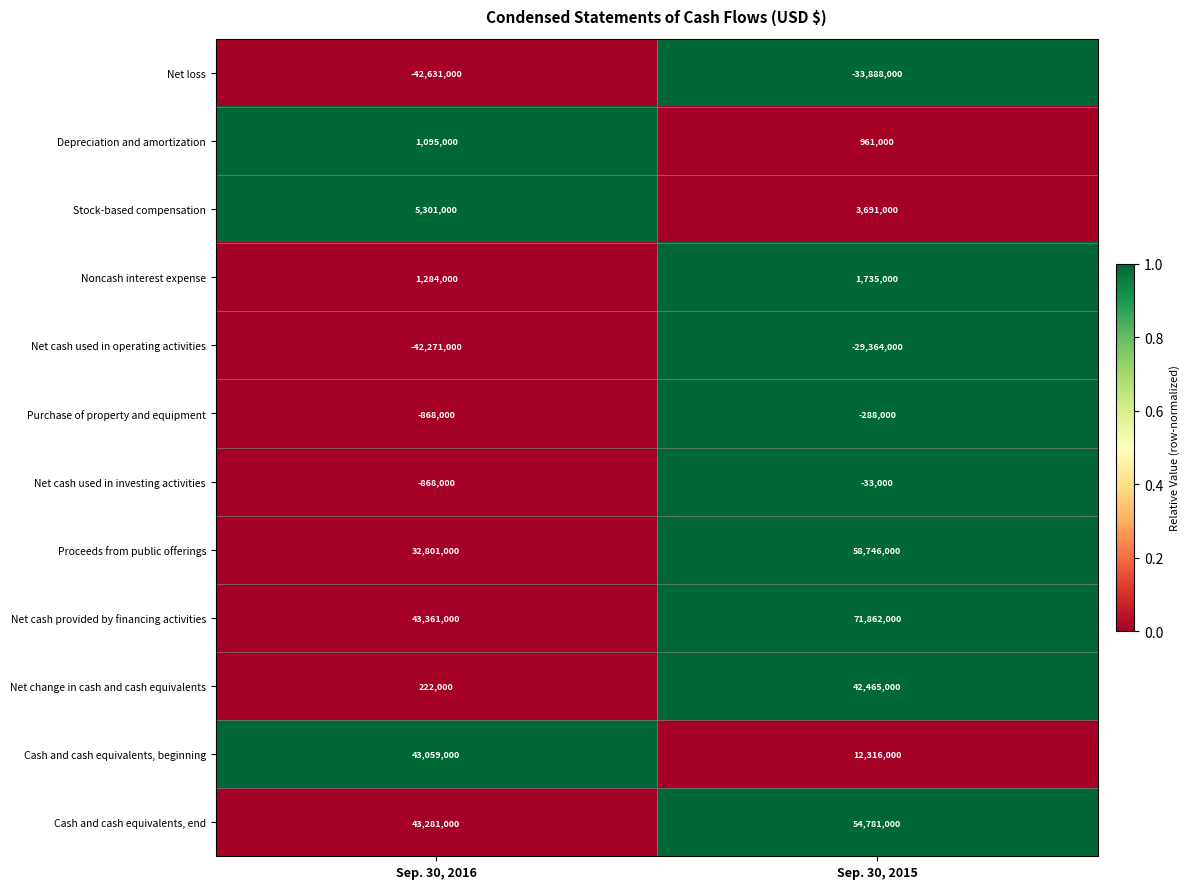

At which category is the sum across all series the highest?

Sep. 30, 2015